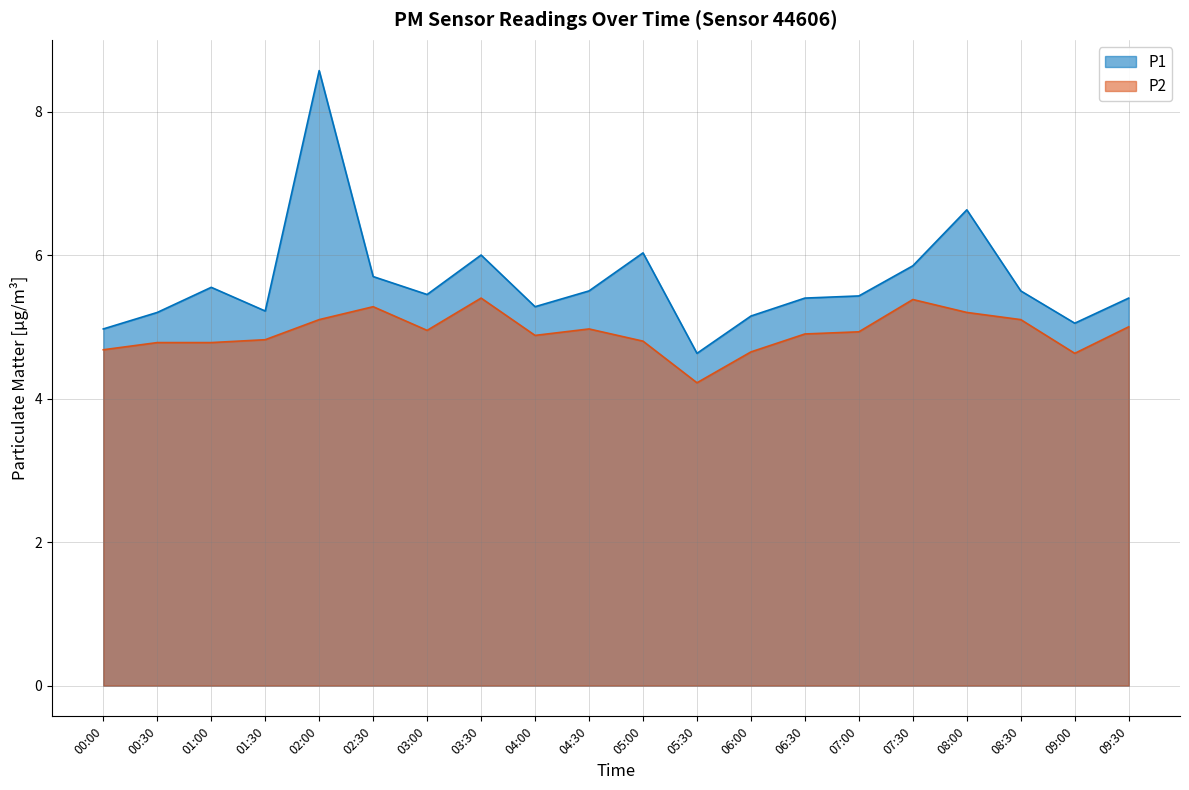

Which series changed the most between 07:30 and 09:30?

P1